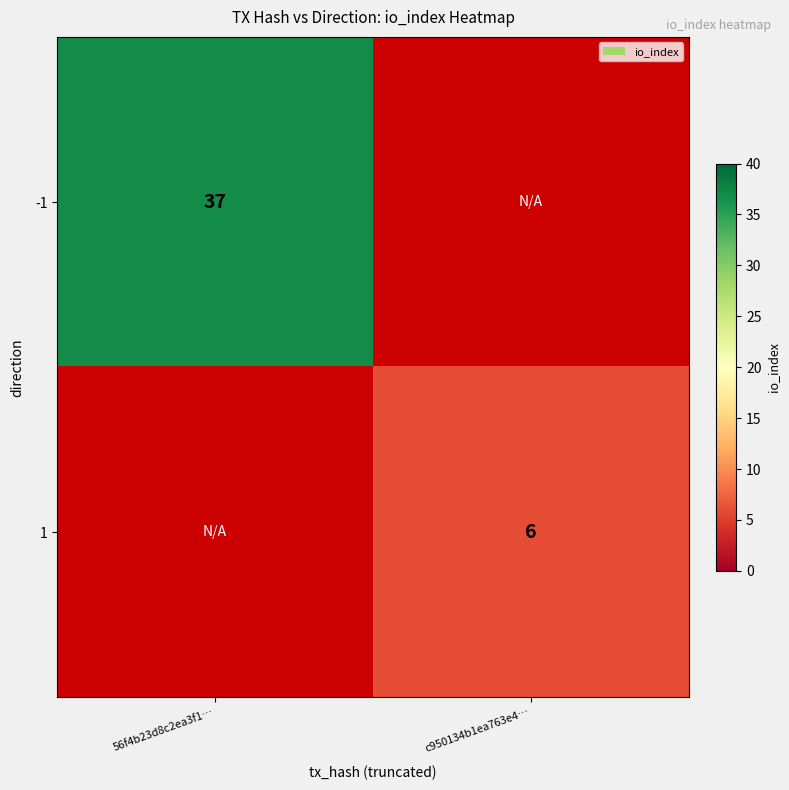

The 1 series shows 10 at c950134b1ea763e4…. True or false?

False